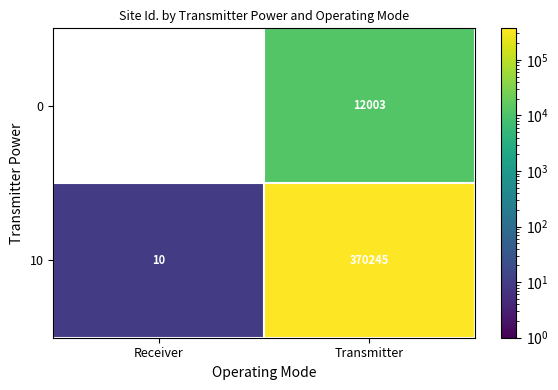

What is the difference between the highest and lowest values at Transmitter?

358242